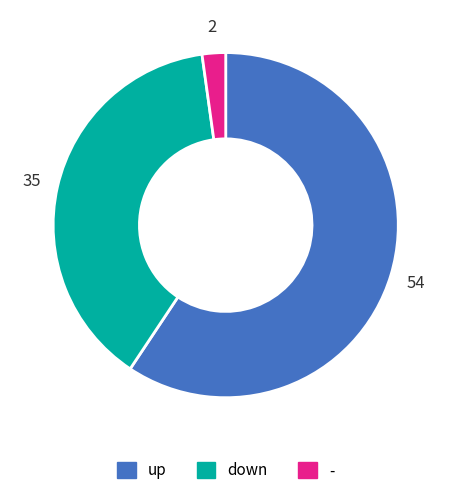

How many segments does this pie chart have?

3